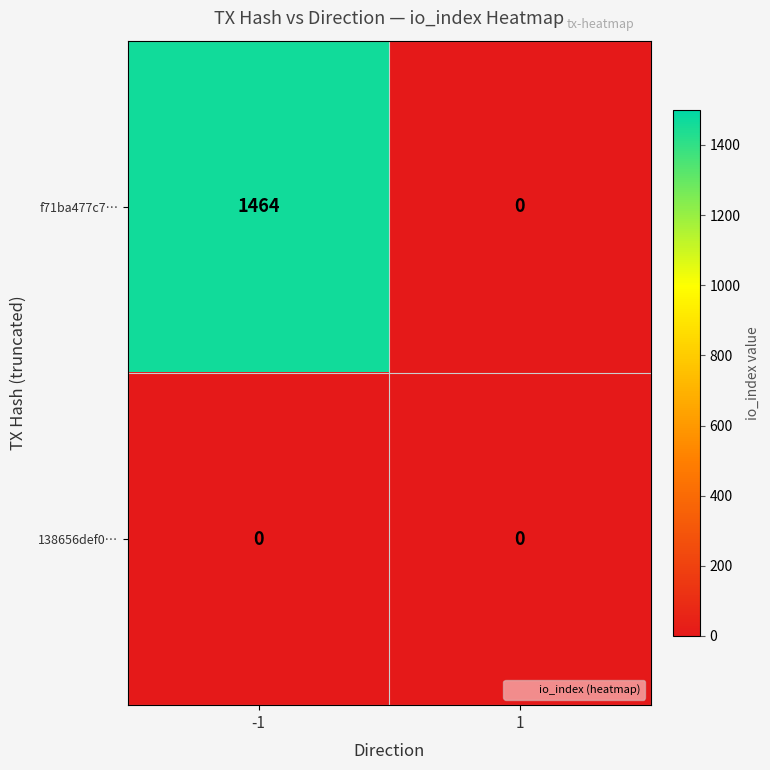

Which series has the largest total across all categories?

f71ba477c7…